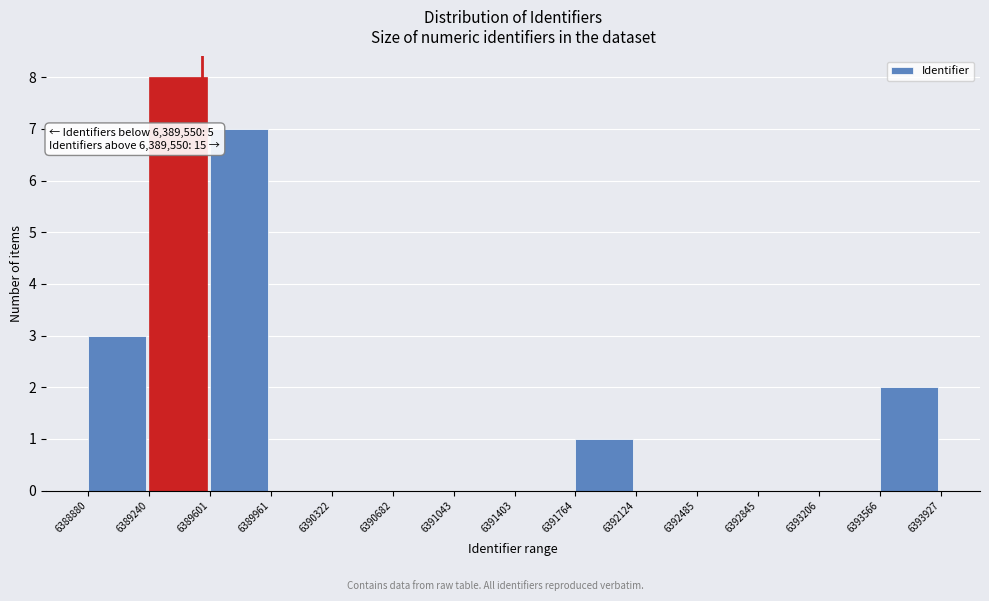

Which range on the x-axis has the tallest bar?

6389240 to 6389601